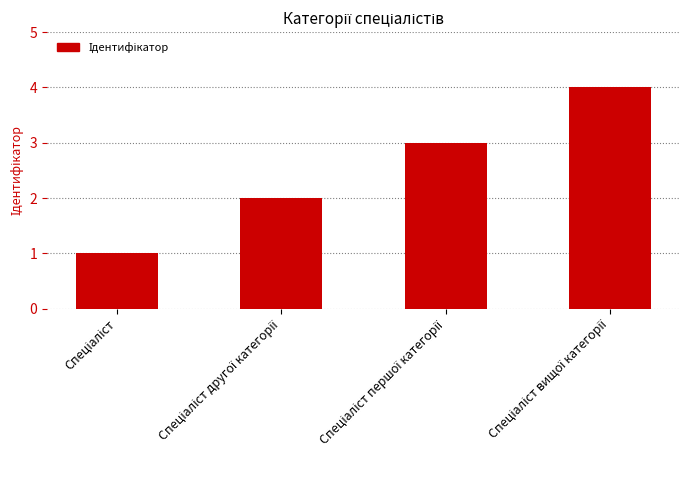

What is the sum of all values?

10